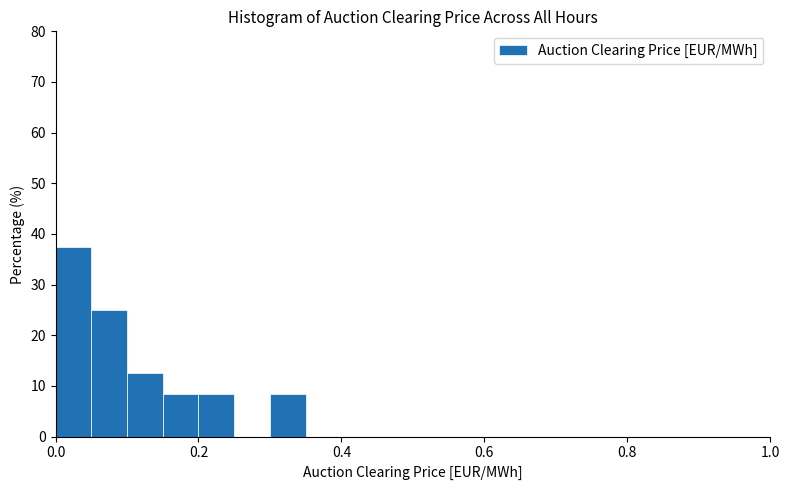

Read against the x-axis, roughly where is the centre of the tallest bar?

0.02